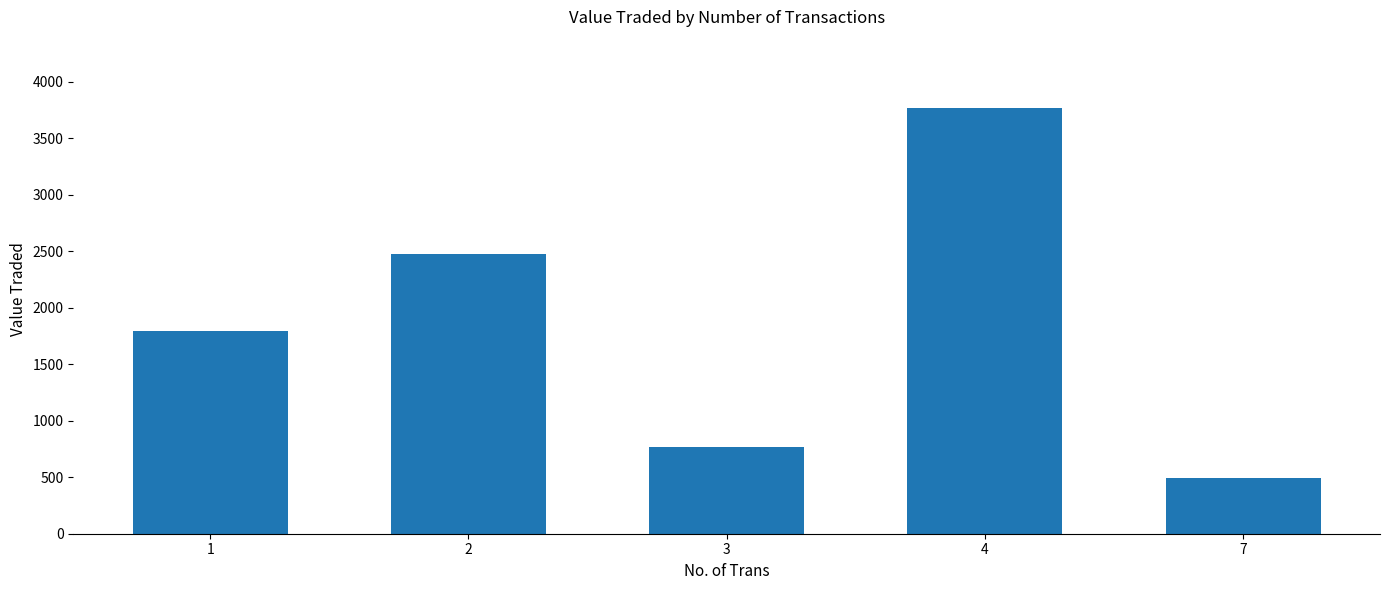

How many bars are there in total?

5